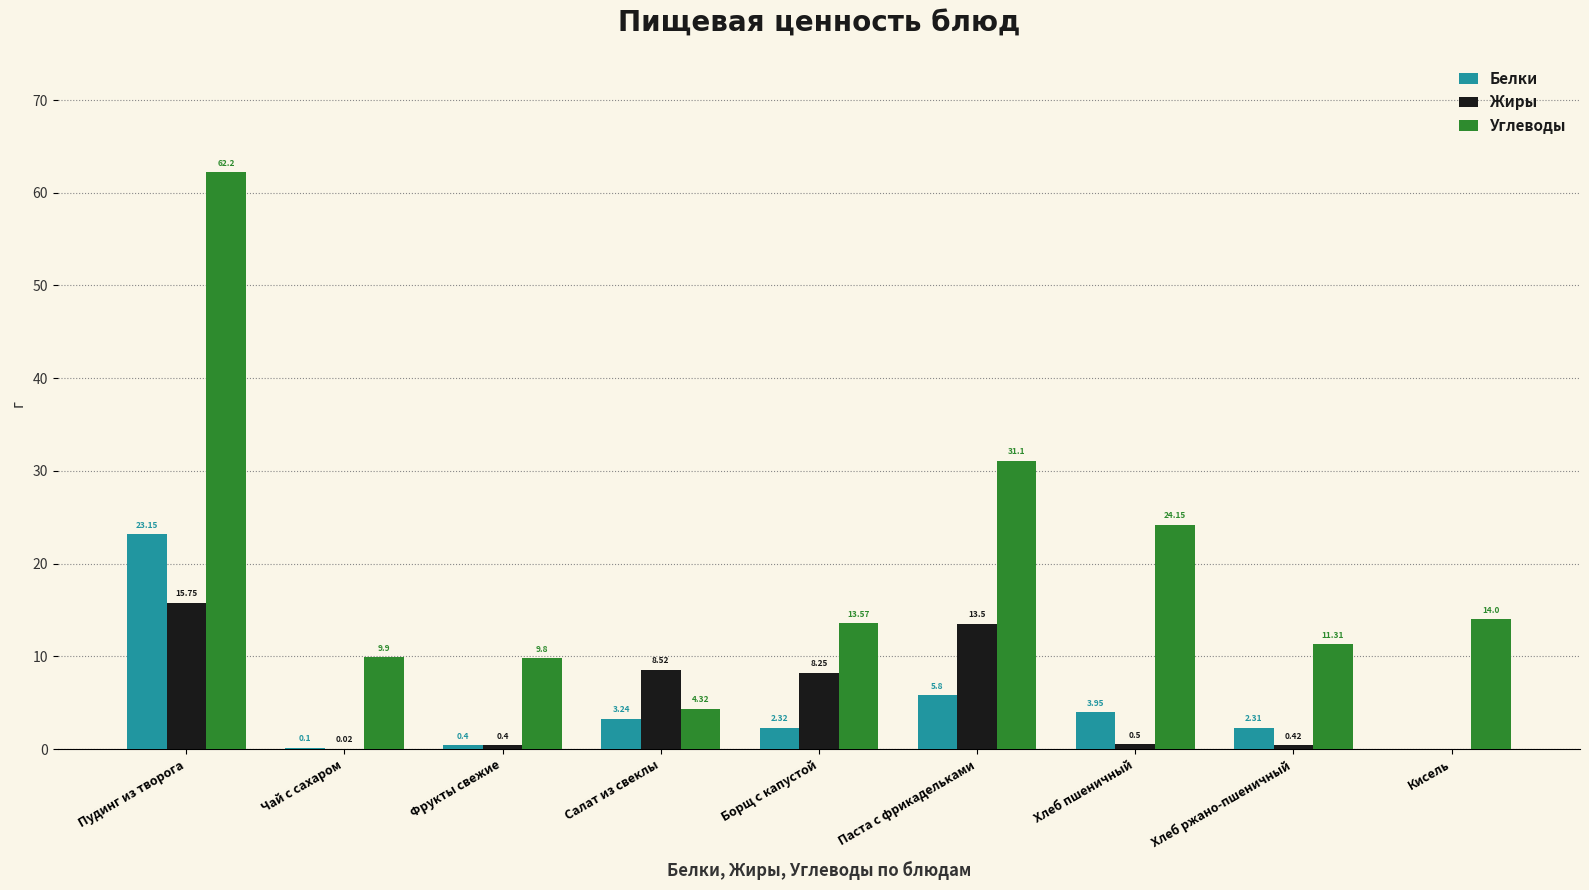

True or false: Жиры has a value of 8.8 at Кисель.

False